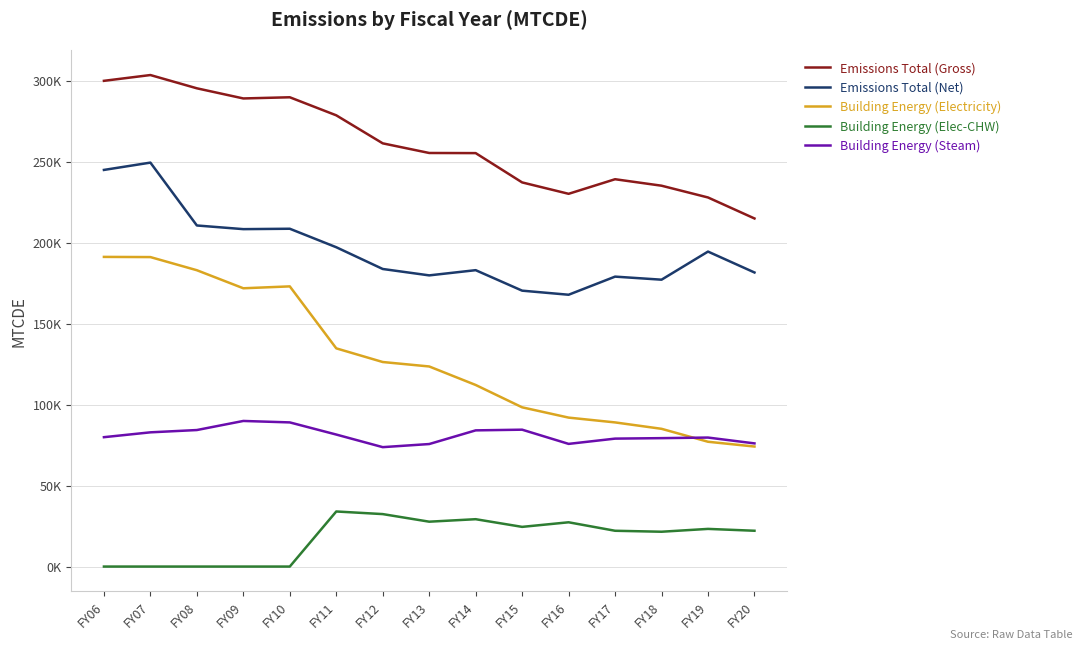

What is the sum of all Emissions Total (Net) values?

2937371.3